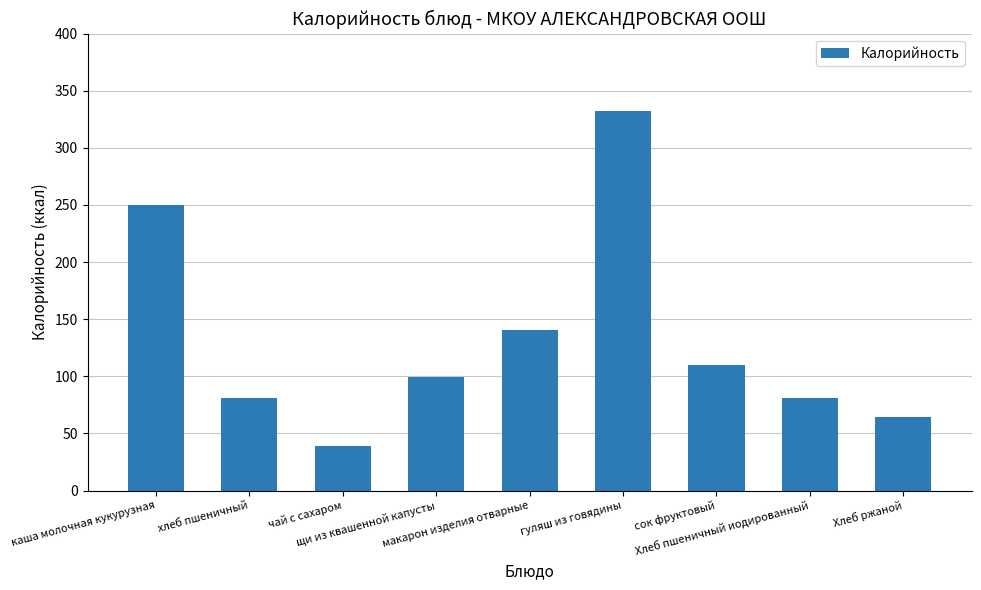

What is the label of the 6th bar from the right?

щи из квашенной капусты